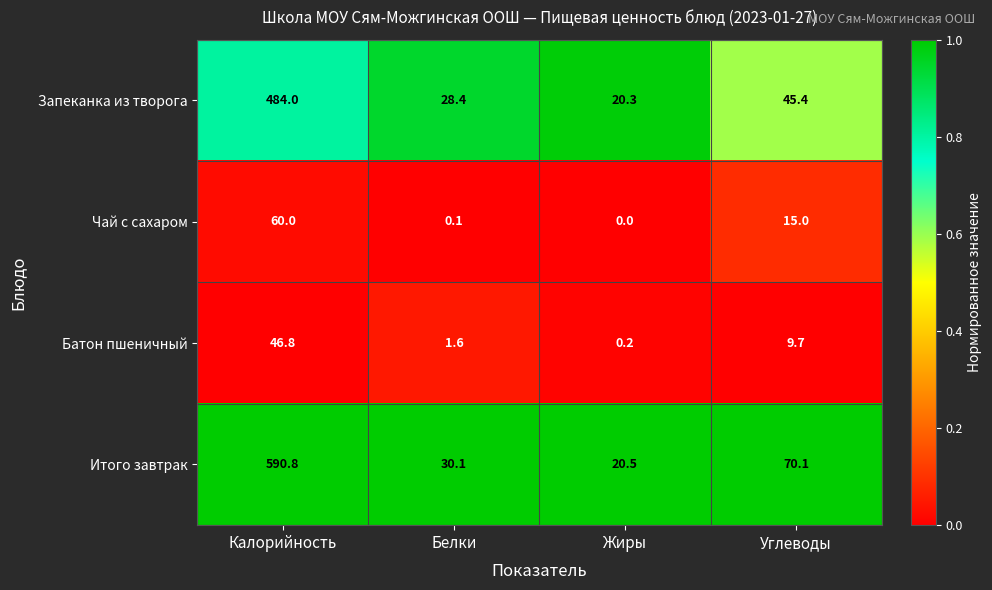

How many series are shown in this chart?

4